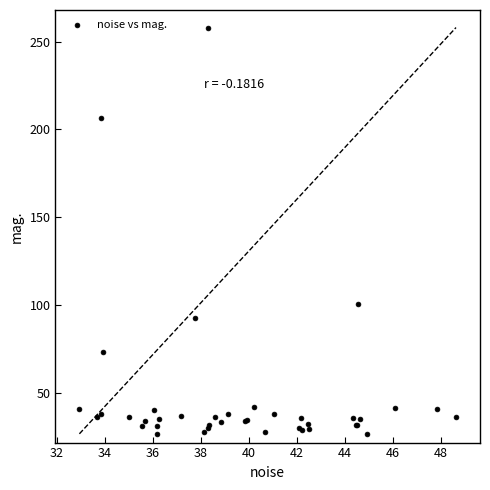

What Y value in the scatter plot is closest to 142?

100.5